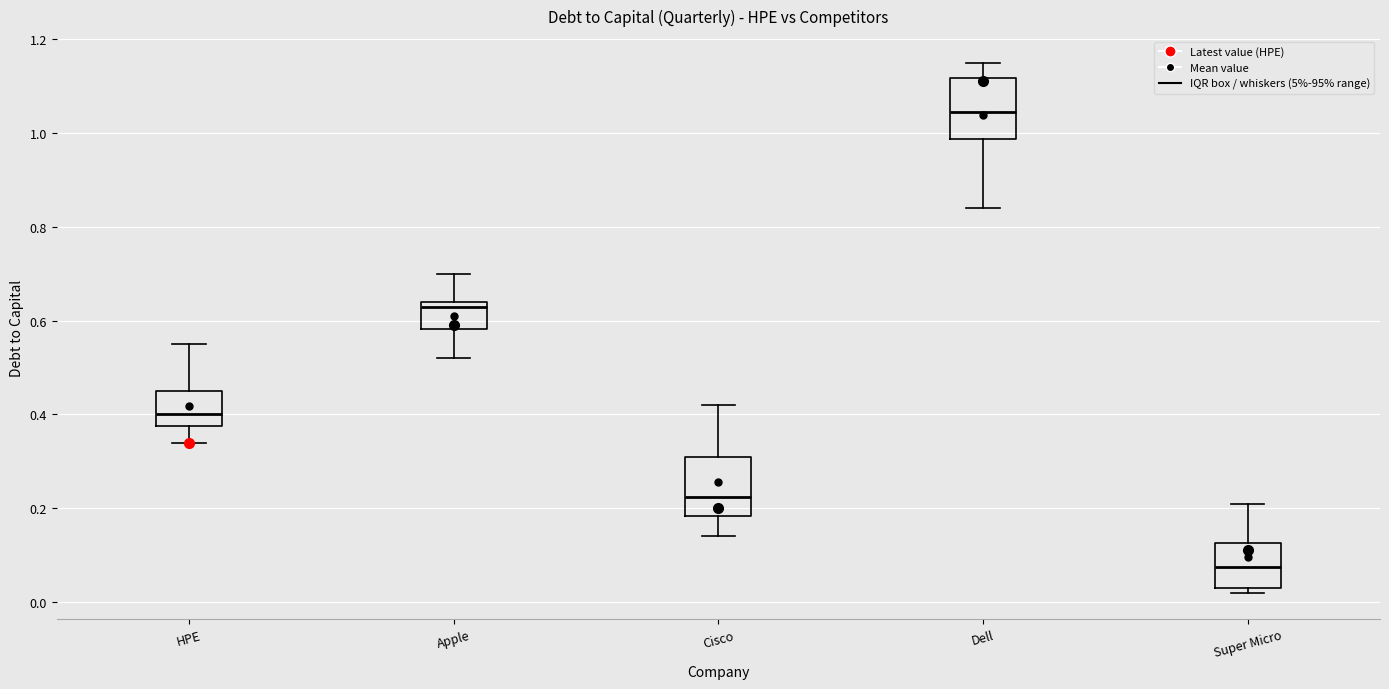

Where does the lower whisker of the box for Apple end on the y-axis? The values are not printed on the chart, so give them approximately, as read against the axis.

0.52